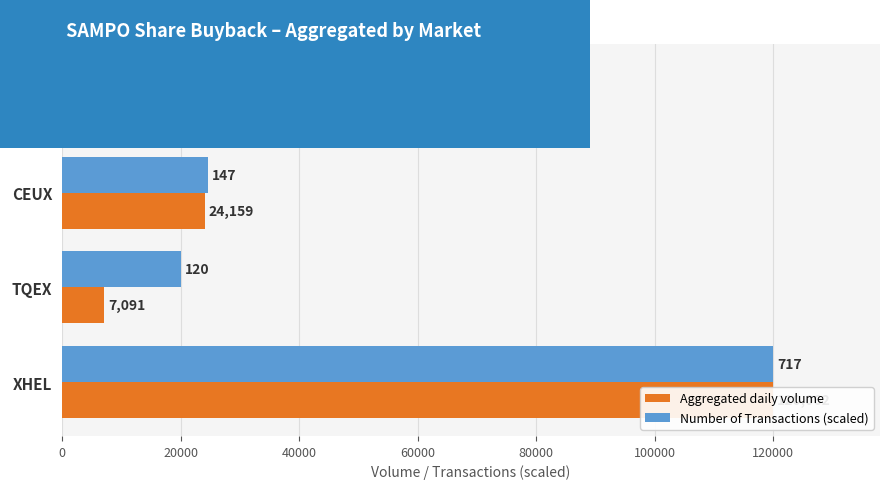

How many groups of bars are there?

4